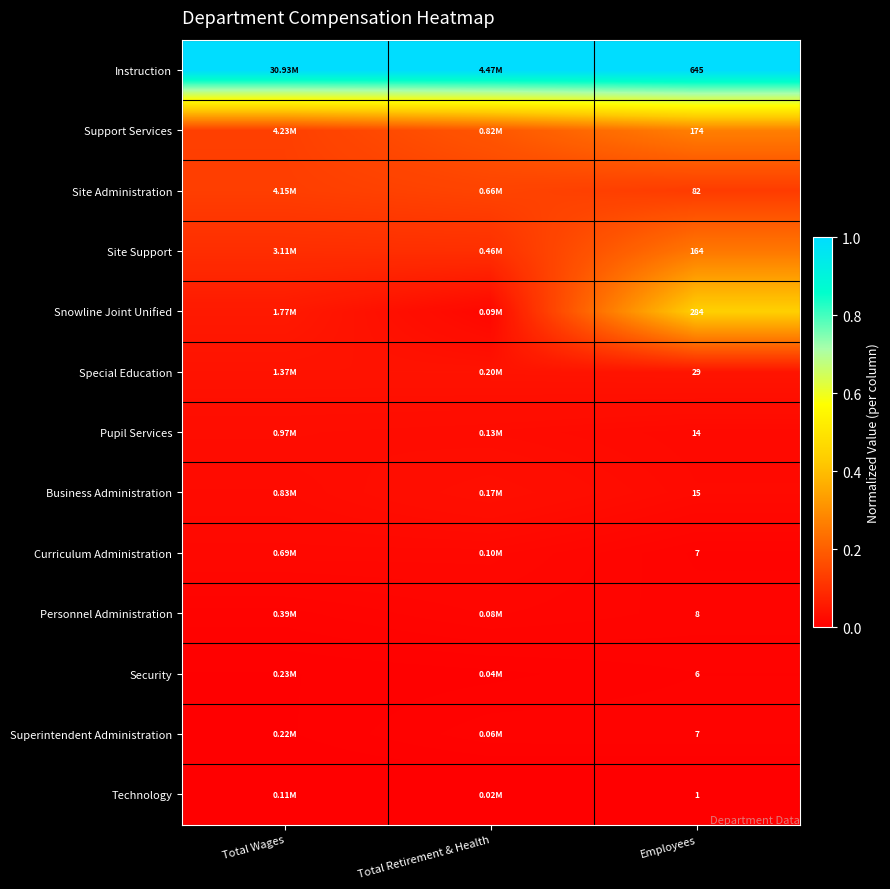

Is the value of Pupil Services at Employees greater than the value of Snowline Joint Unified at Employees?

No